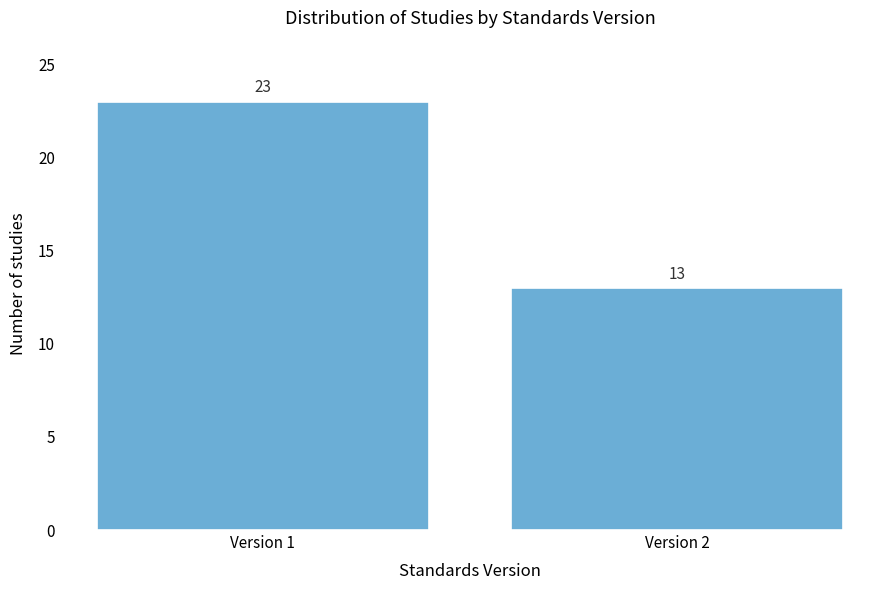

Reading right to left, transcribe all the data shown in this chart.

13	23